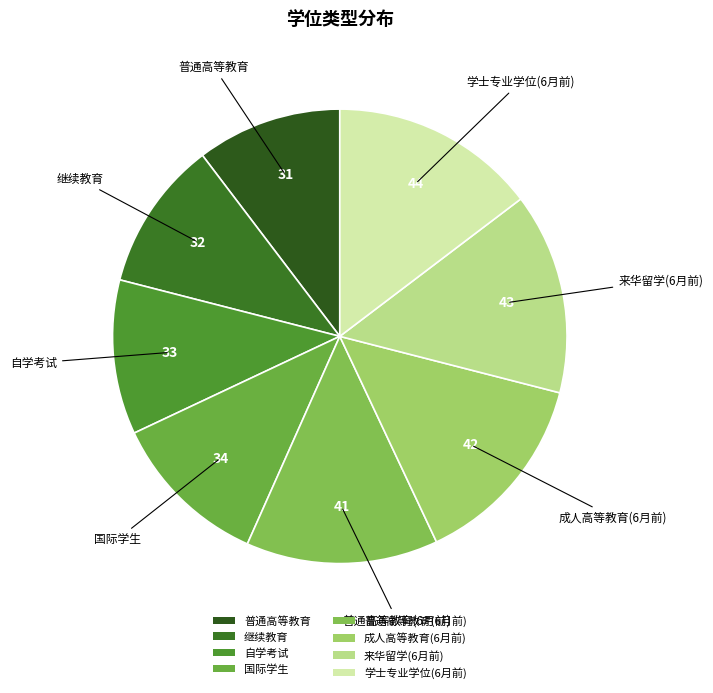

True or false: 普通高等教育(6月前) accounts for 26% of the total.

False